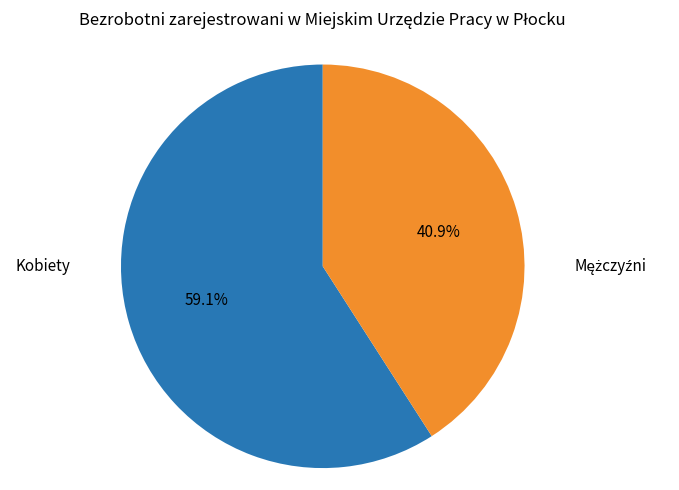

What is the largest slice in the pie chart?

Kobiety